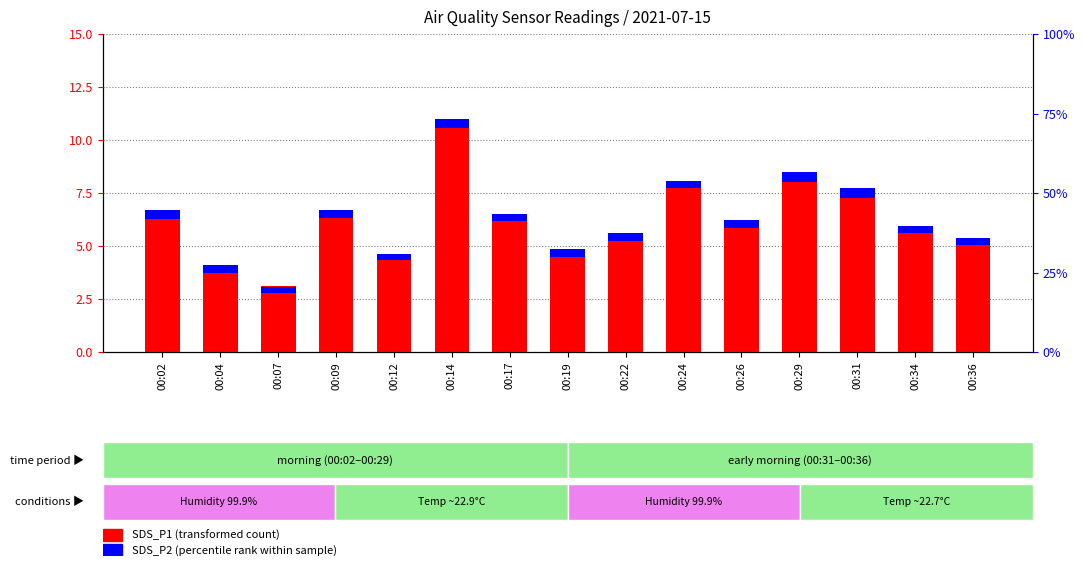

At which label does SDS_P2 (percentile rank within sample) reach its minimum?

00:07